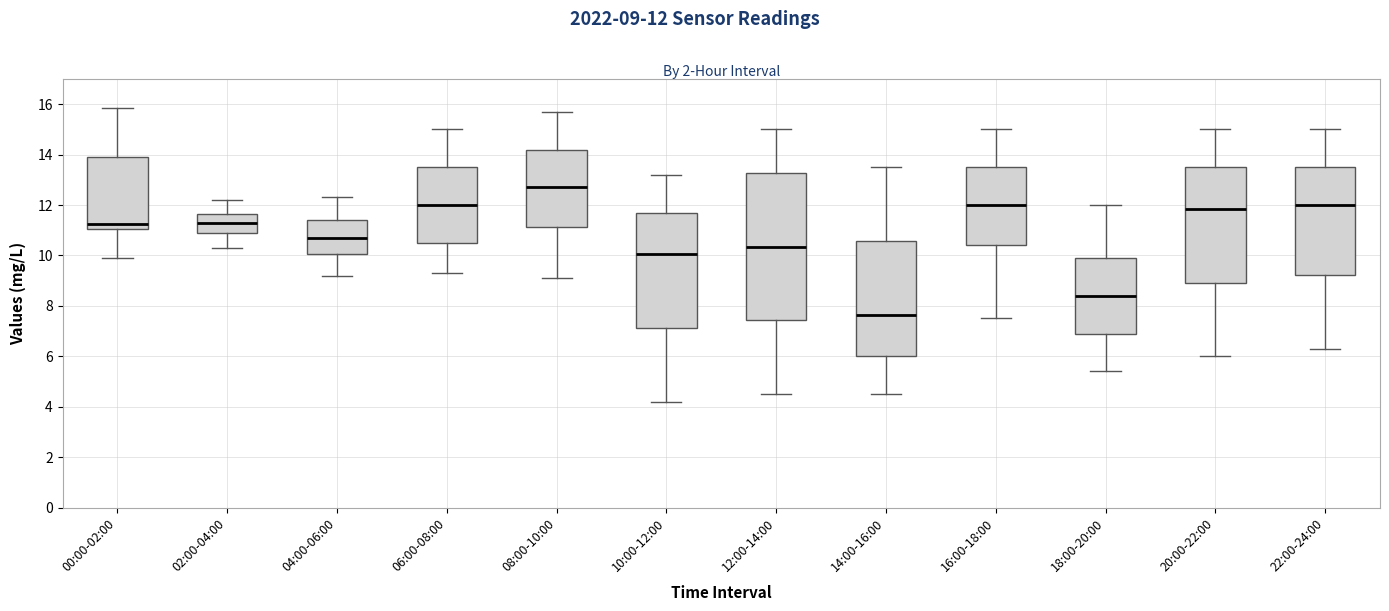

Reading left to right, read every box against the y-axis: the position of its median line, the range the box covers, and the ends of its whiskers. The values are not printed on the chart, so give them approximately, as read against the axis.

00:00-02:00: median 11.2, box 11.0 to 13.8, whiskers 10.0 to 15.8
02:00-04:00: median 11.4, box 11.0 to 11.6, whiskers 10.4 to 12.2
04:00-06:00: median 10.8, box 10.0 to 11.4, whiskers 9.2 to 12.4
06:00-08:00: median 12.0, box 10.6 to 13.6, whiskers 9.4 to 15.0
08:00-10:00: median 12.8, box 11.2 to 14.2, whiskers 9.2 to 15.8
10:00-12:00: median 10.0, box 7.2 to 11.8, whiskers 4.2 to 13.2
12:00-14:00: median 10.4, box 7.4 to 13.2, whiskers 4.6 to 15.0
14:00-16:00: median 7.6, box 6.0 to 10.6, whiskers 4.6 to 13.6
16:00-18:00: median 12.0, box 10.4 to 13.6, whiskers 7.6 to 15.0
18:00-20:00: median 8.4, box 7.0 to 10.0, whiskers 5.4 to 12.0
20:00-22:00: median 11.8, box 9.0 to 13.6, whiskers 6.0 to 15.0
22:00-24:00: median 12.0, box 9.2 to 13.6, whiskers 6.4 to 15.0